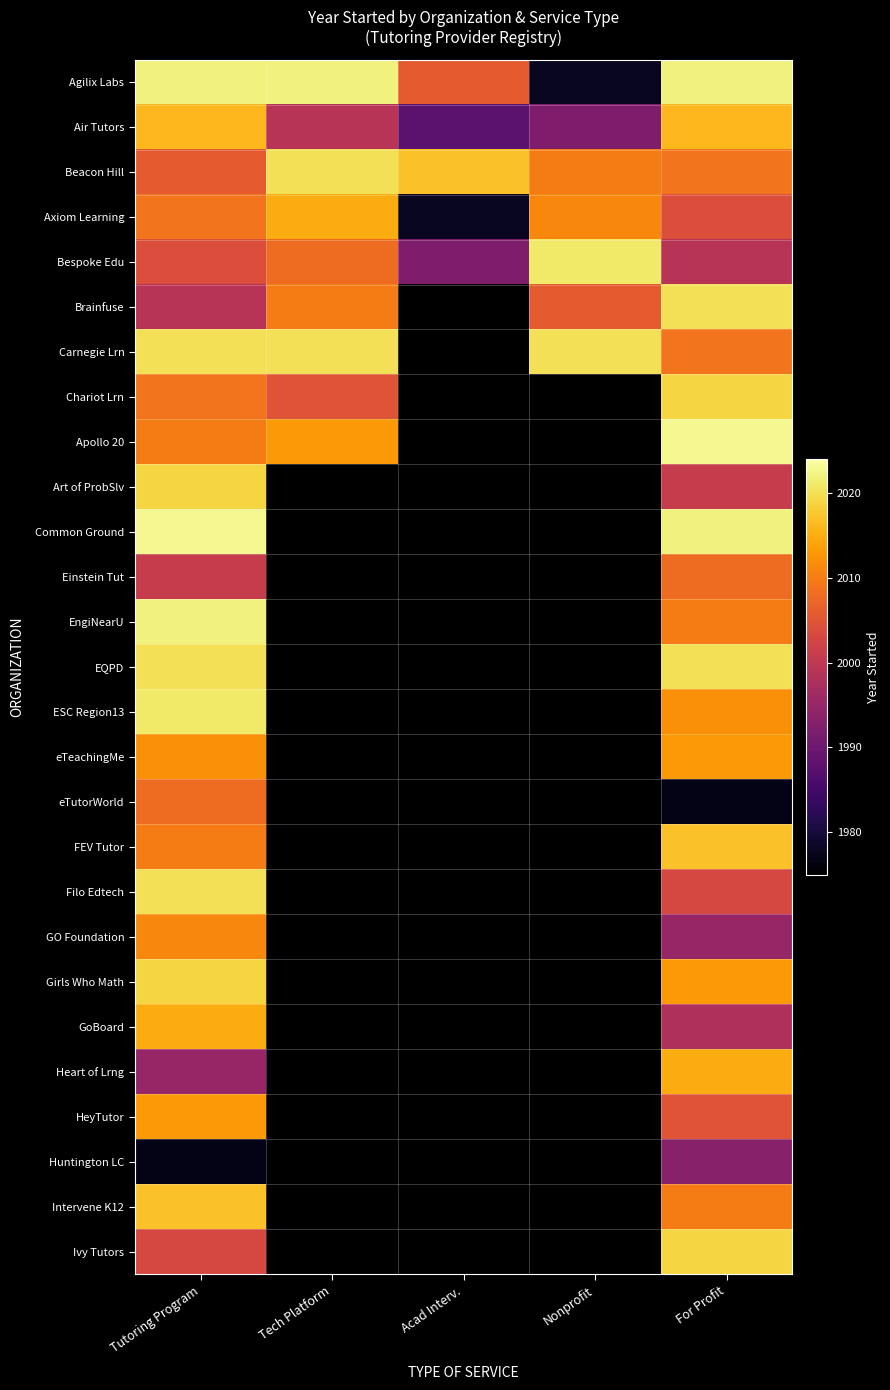

Which has a higher value, For Profit or Tutoring Program?

For Profit